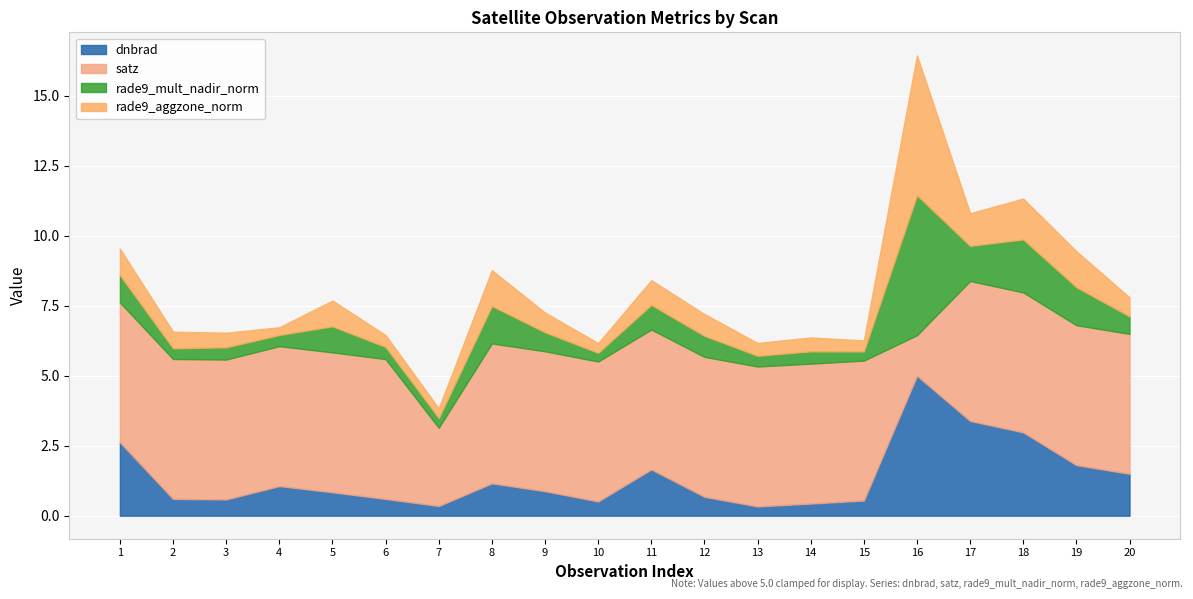

What is the highest value of the dnbrad series?

5.0